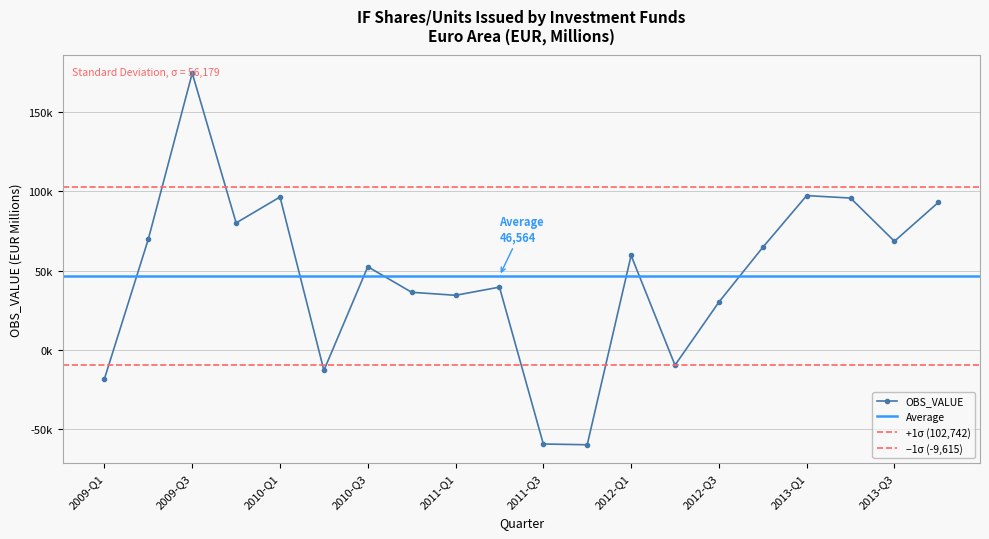

How many values are above zero?

15